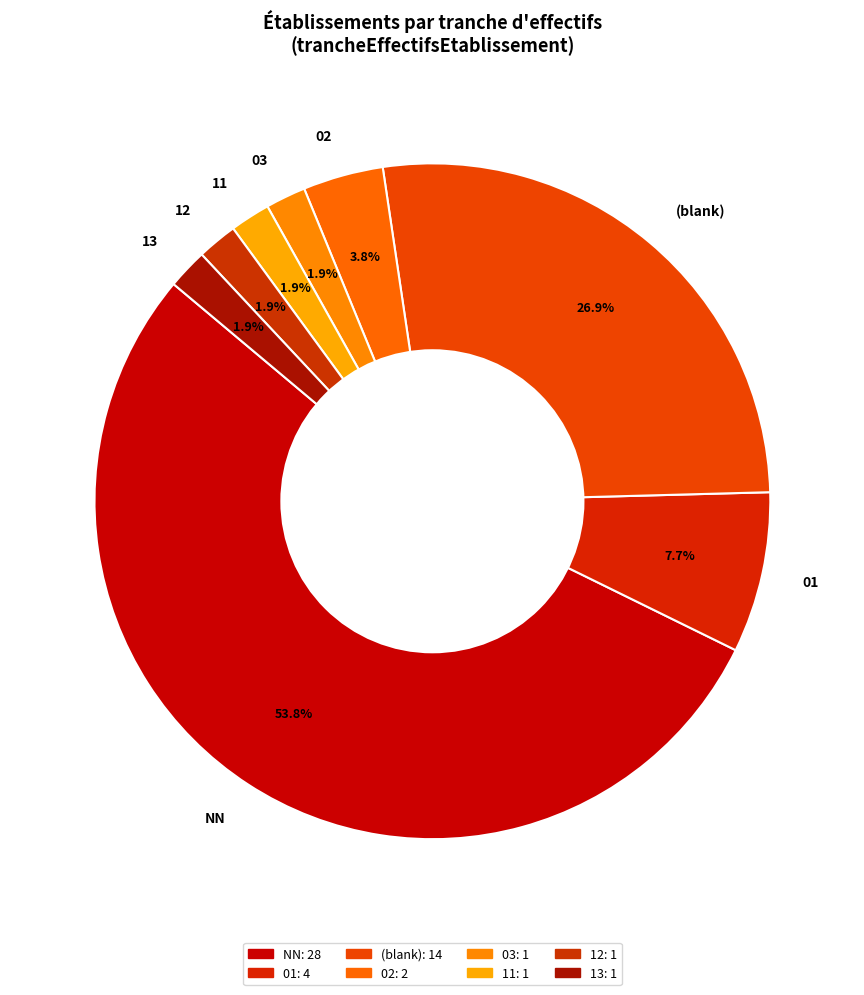

Do 02 and 13 together represent more than half of the pie?

No